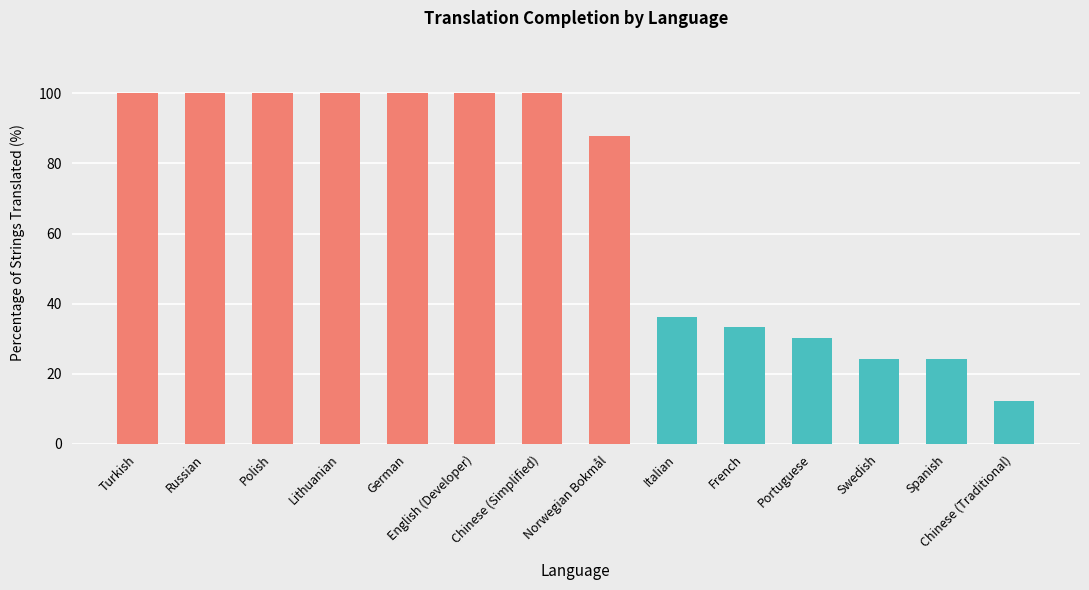

Does the chart contain any negative values?

No